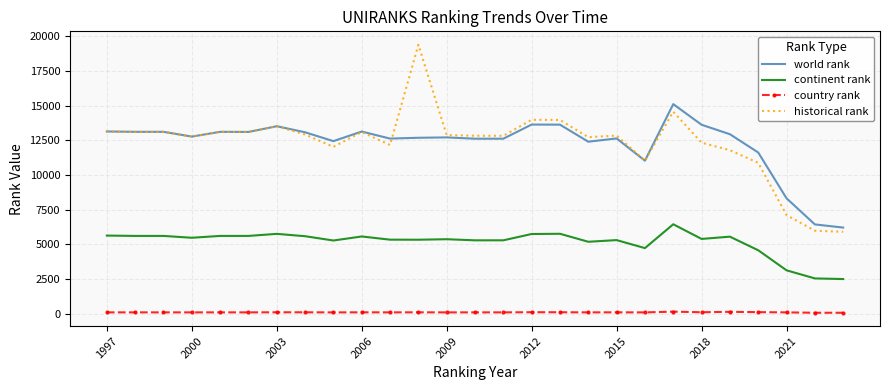

Which series has the largest range (max minus min)?

historical rank